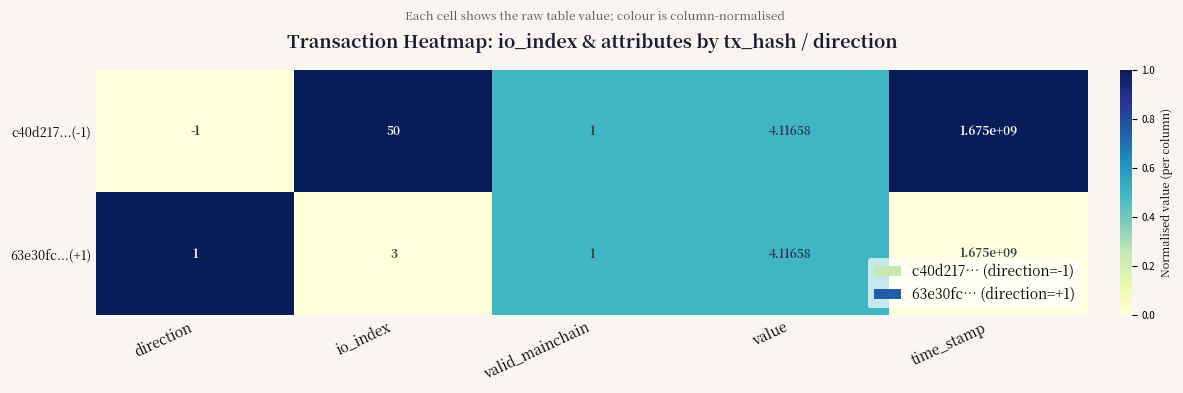

List the series in order of their overall mean, highest first.

c40d217...(-1), 63e30fc...(+1)